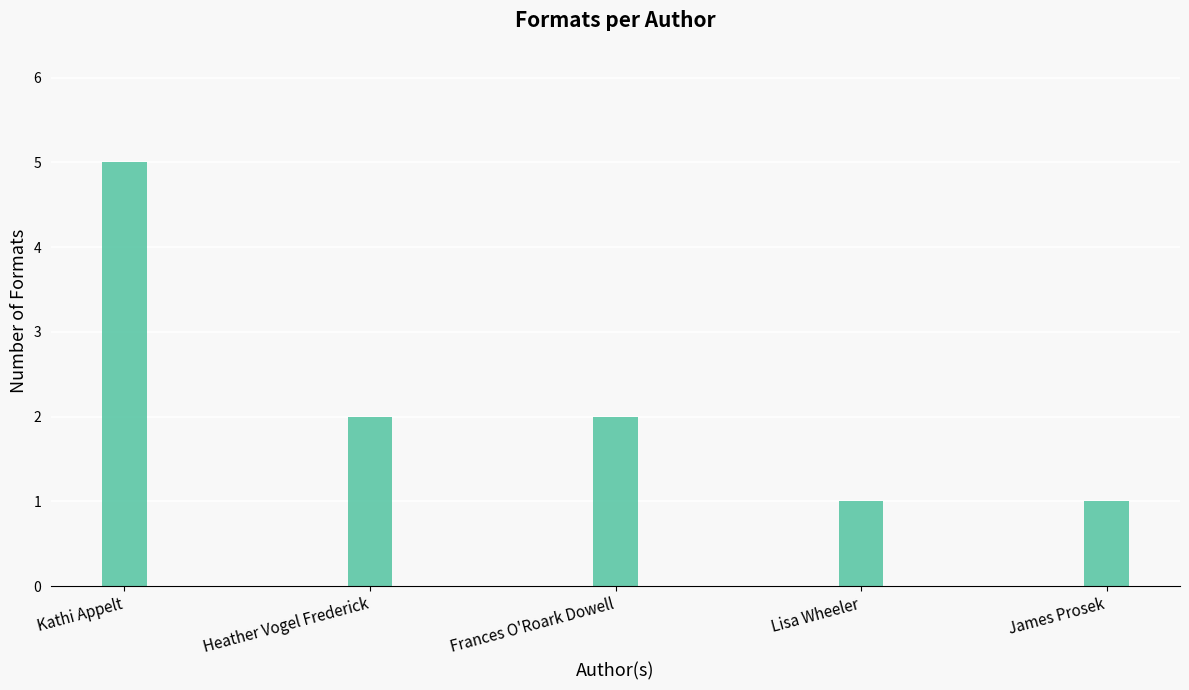

What is the sum of the values at Frances O'Roark Dowell and Heather Vogel Frederick?

4